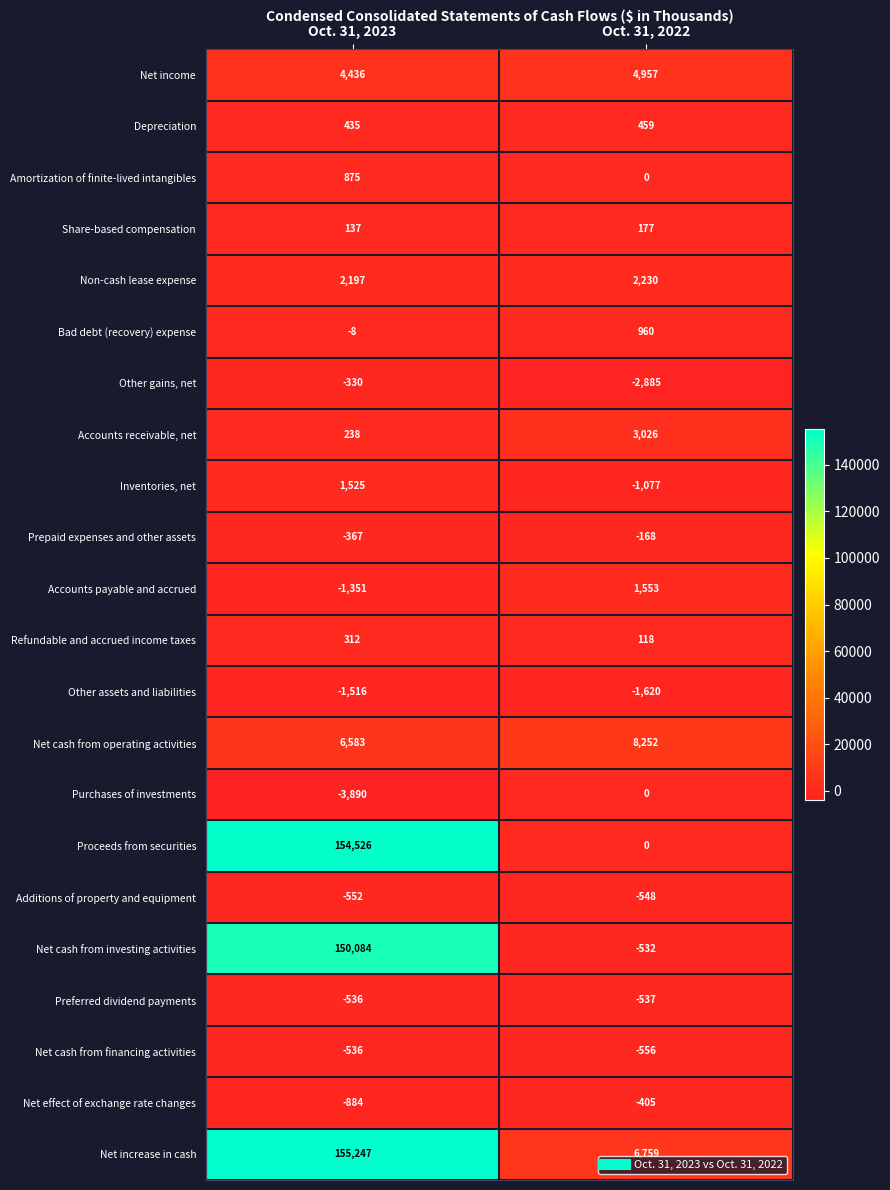

Rank the categories by Non-cash lease expense value from highest to lowest.

Oct. 31, 2022, Oct. 31, 2023